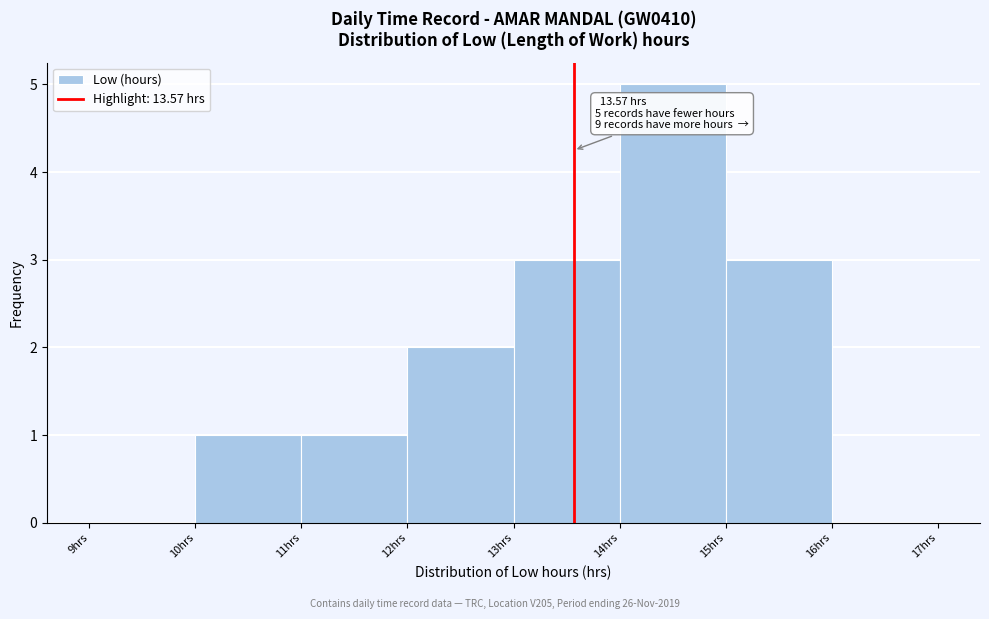

Which range on the x-axis has the tallest bar?

14 to 15